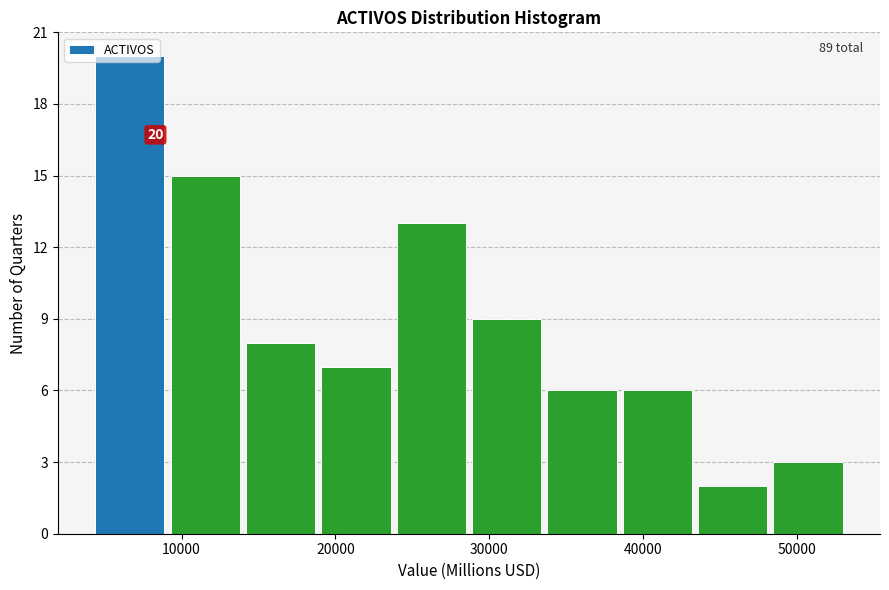

Which range on the x-axis has the tallest bar?

4000 to 9000